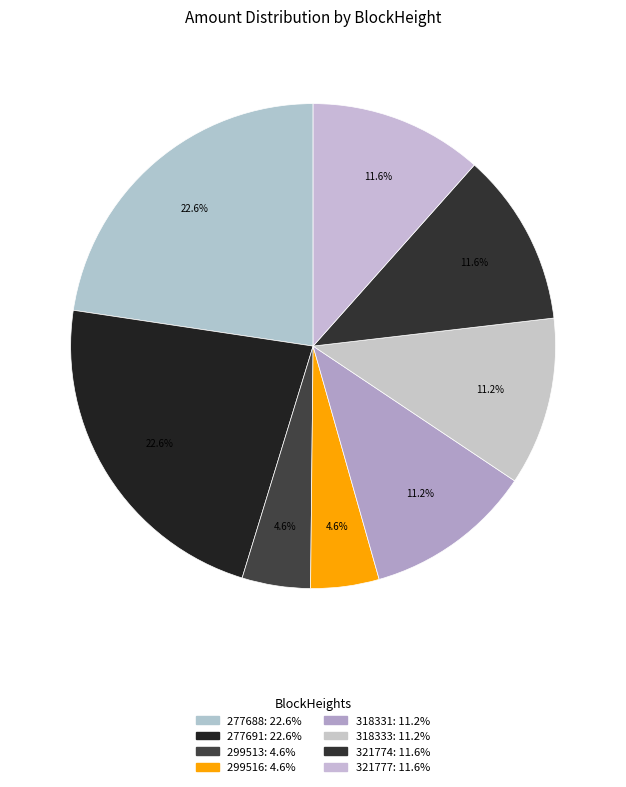

Count the number of slices in the pie.

8